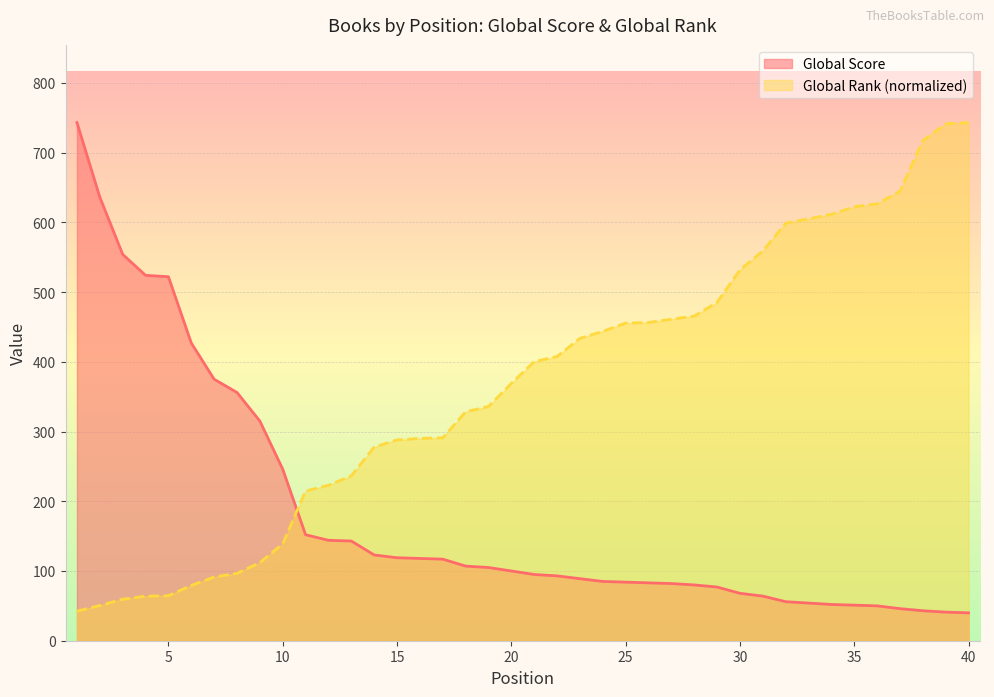

At which label is Global Rank (scaled) closest to 392?

21